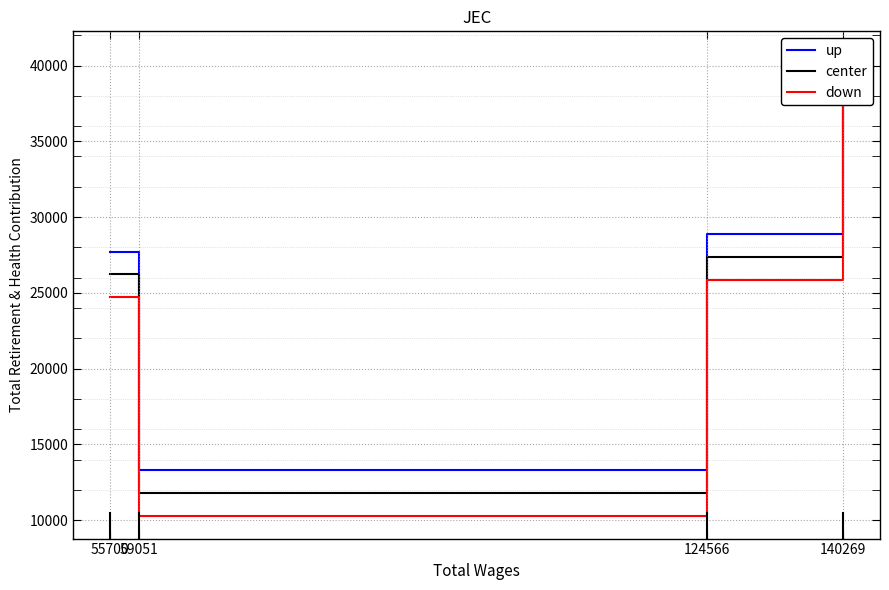

True or false: up and center cross at least once.

False